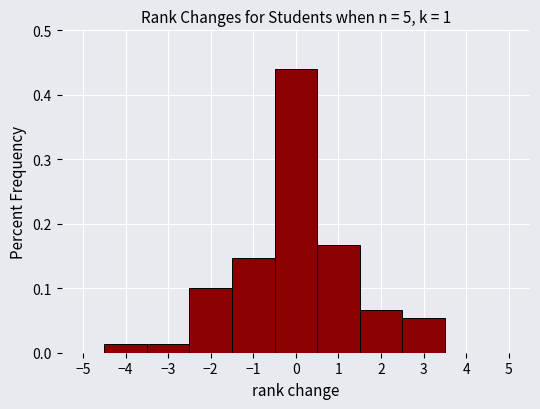

Reading left to right, list every bar in this chart as the range it spans on the x-axis followed by its height. The values are not printed on the chart, so give them approximately, as read against the axis.

-5.5 to -4.5: 0
-4.5 to -3.5: 0.01
-3.5 to -2.5: 0.01
-2.5 to -1.5: 0.10
-1.5 to -0.5: 0.15
-0.5 to 0.5: 0.44
0.5 to 1.5: 0.17
1.5 to 2.5: 0.07
2.5 to 3.5: 0.05
3.5 to 4.5: 0
4.5 to 5.5: 0